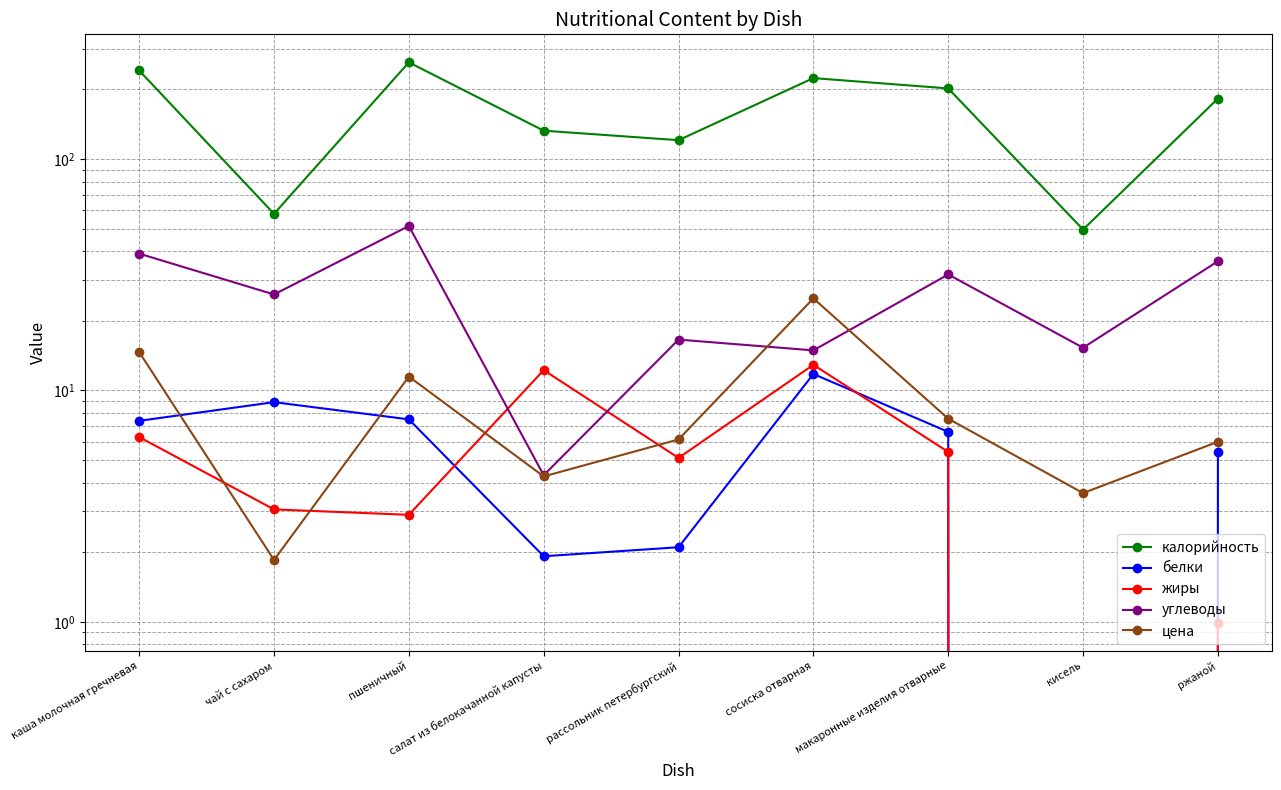

Which series has the largest total across all categories?

калорийность